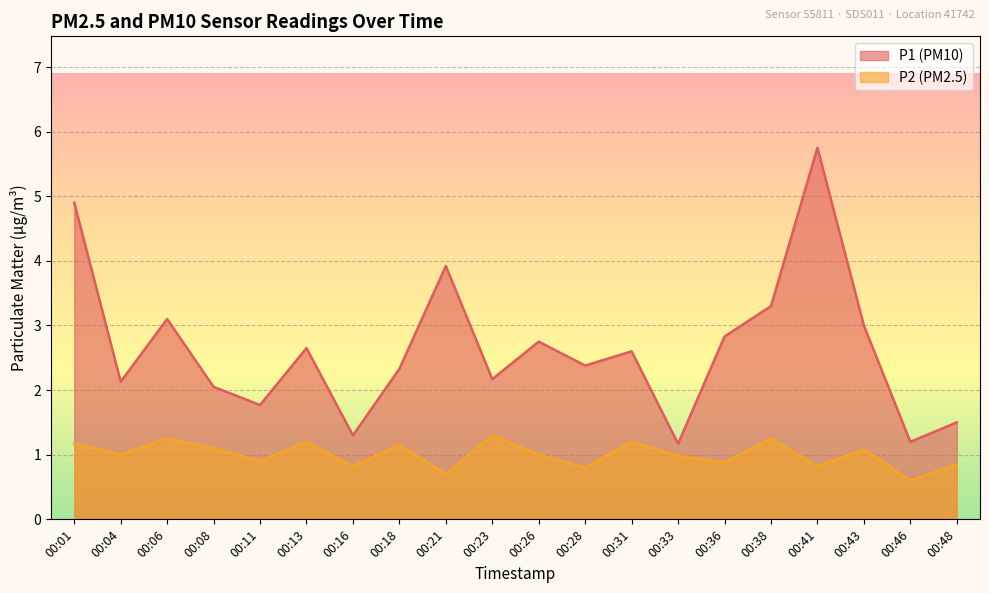

Which series has the largest range (max minus min)?

P1 (PM10)